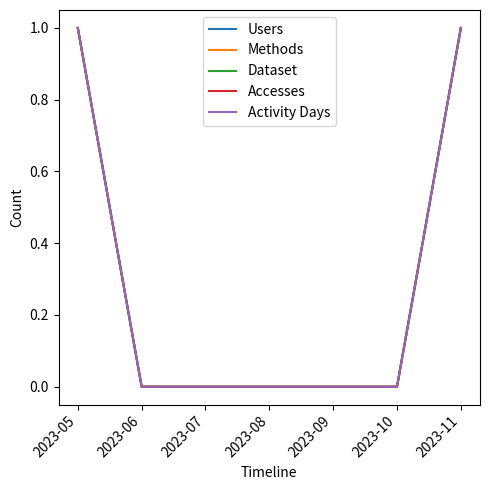

Does the chart have visible grid lines?

No